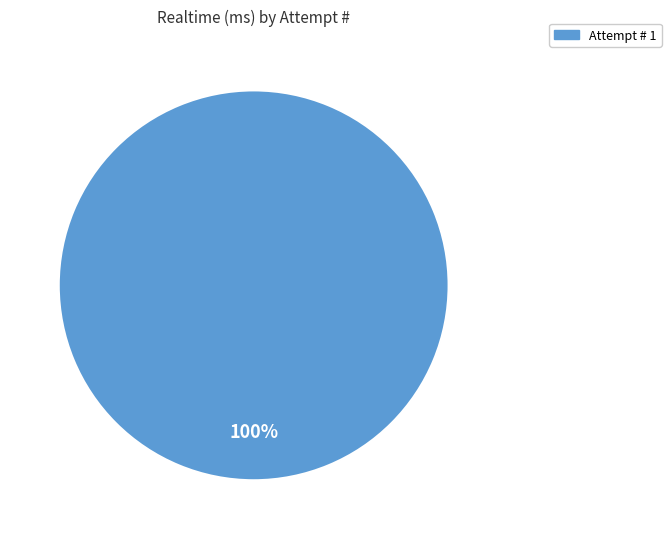

The Attempt # 1 slice represents 100% of the pie. True or false?

True